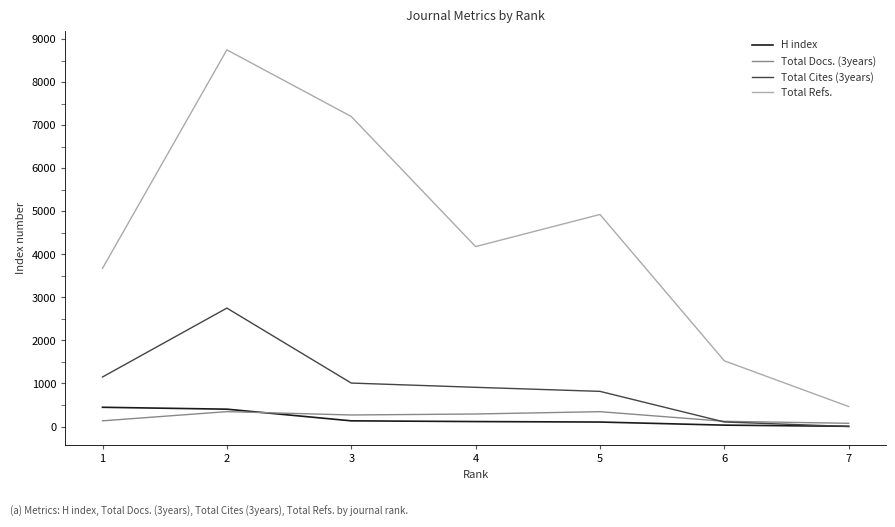

How many lines are shown in the chart?

4